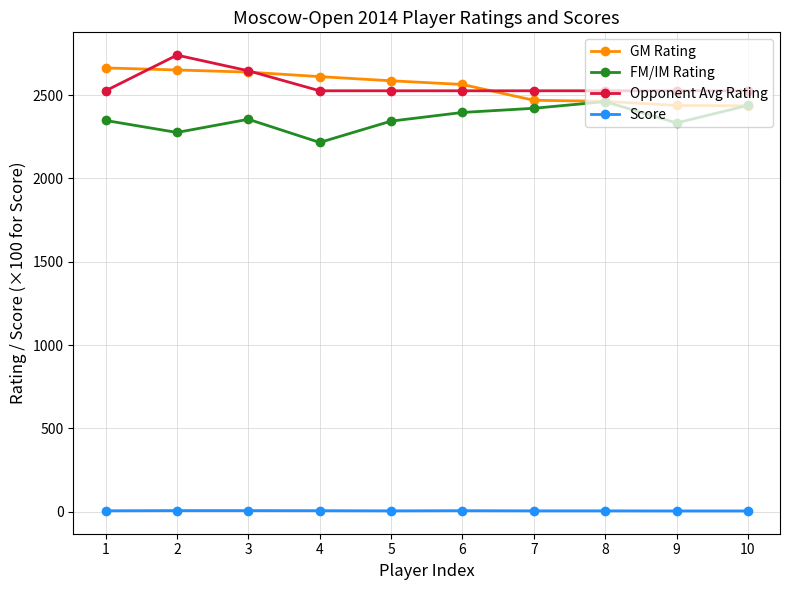

What is the value of the FM/IM Rating point at the 6th from the left?

2396.0